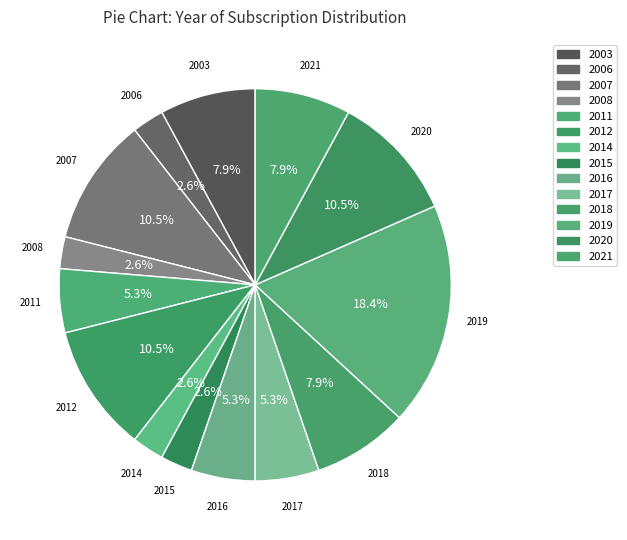

What is the largest slice in the pie chart?

2019